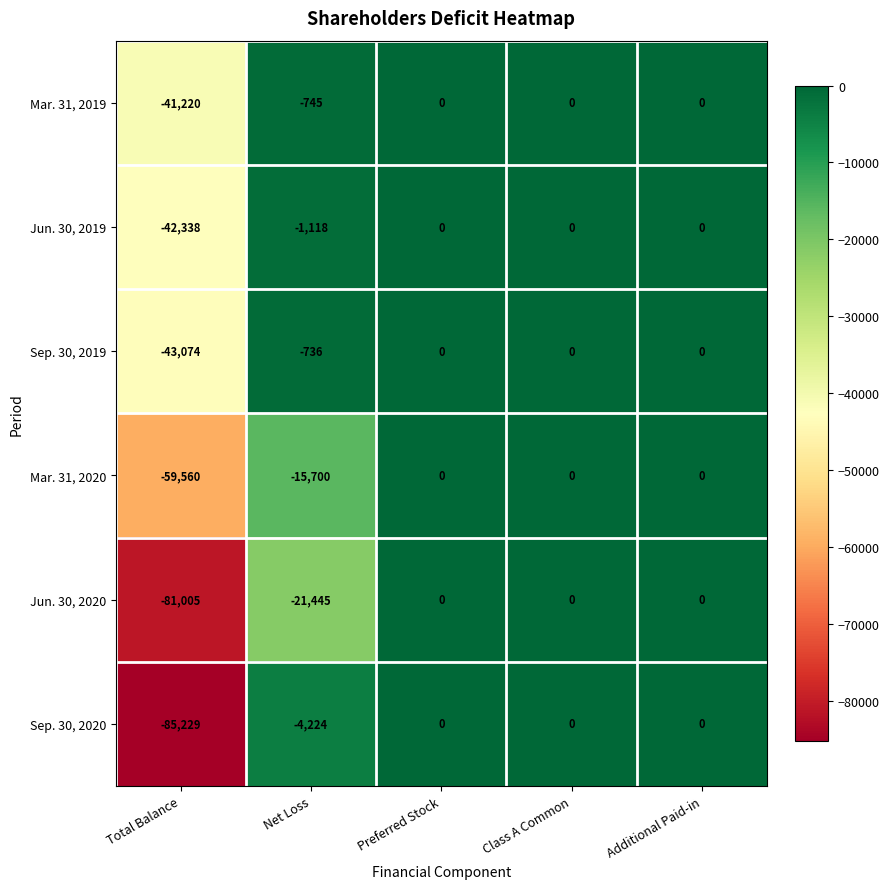

The Sep. 30, 2019 series shows 21062 at Additional Paid-in. True or false?

False